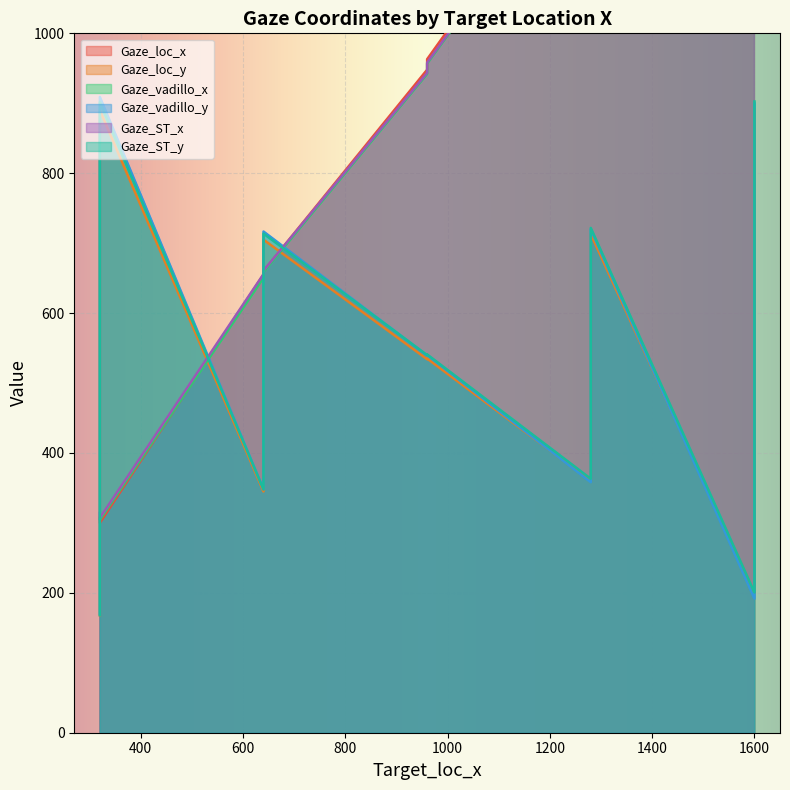

True or false: Gaze_loc_x and Gaze_vadillo_y cross at least once.

True